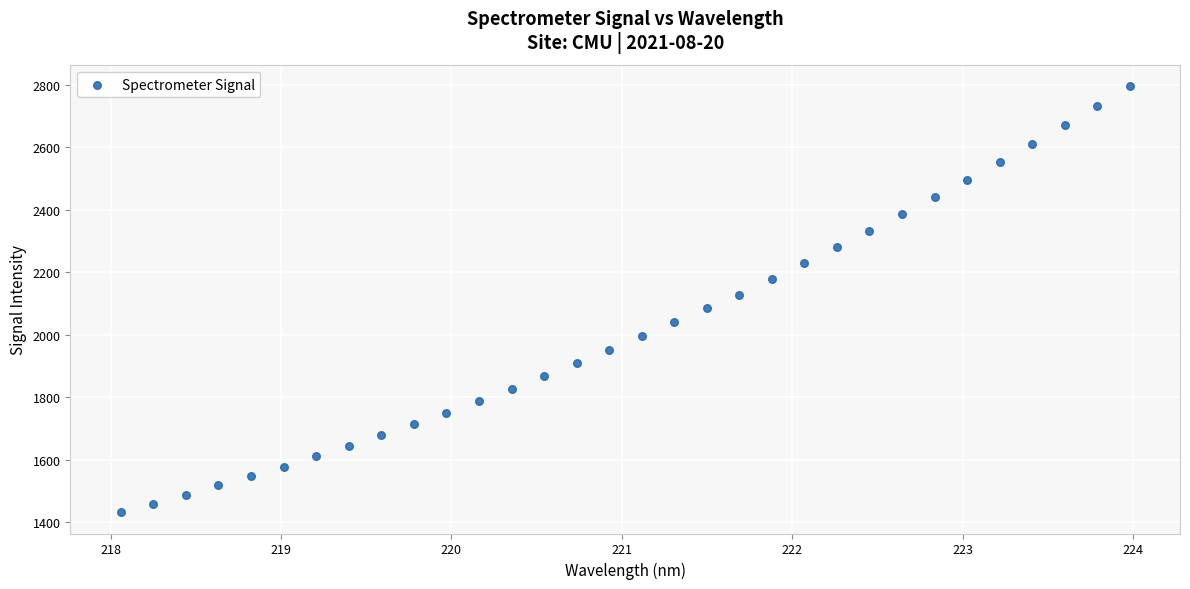

What is the range of Y values (max minus min)?

1362.9